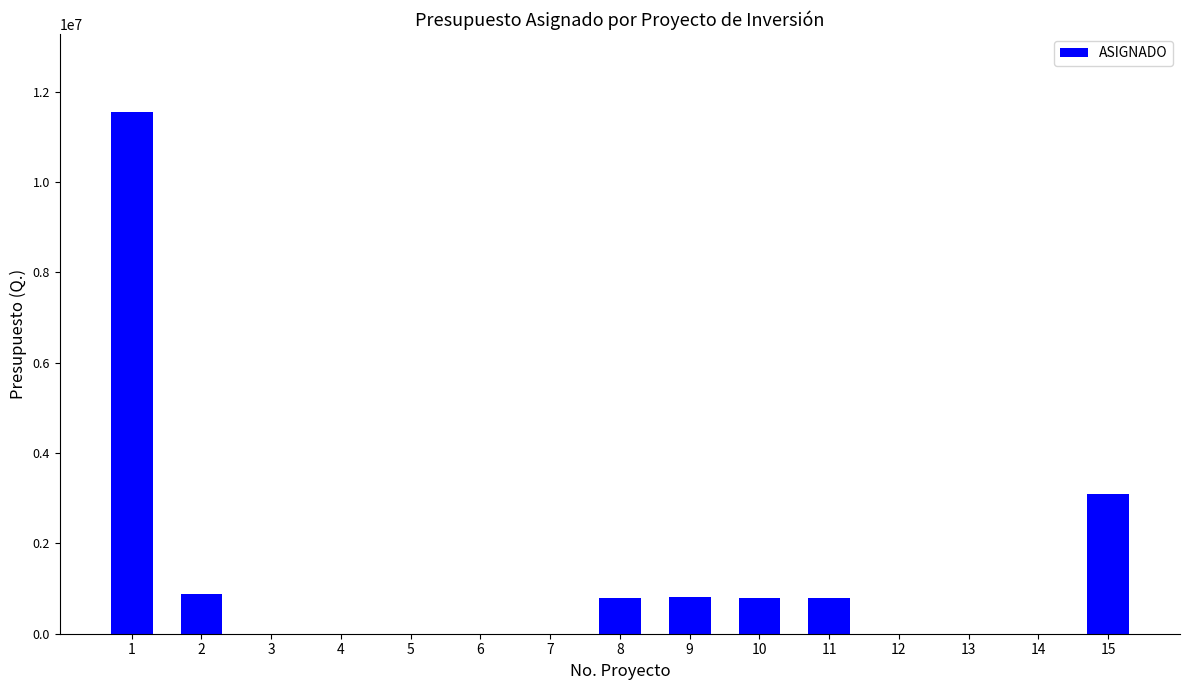

Is it true that the value at 14 is 0?

True